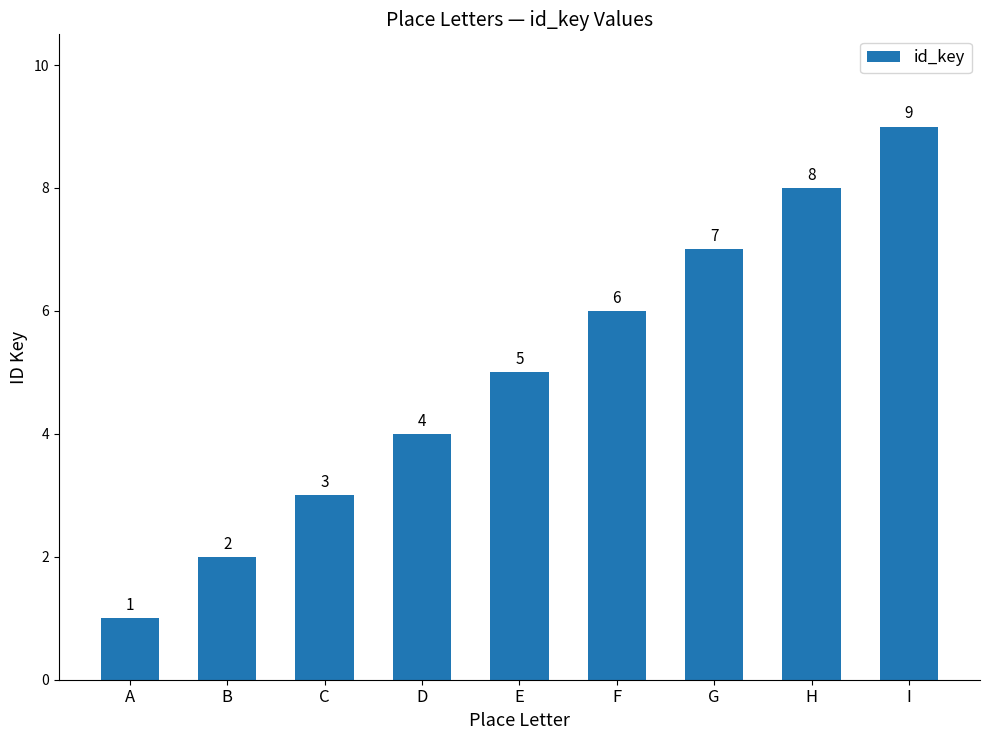

Does the chart contain stacked bars?

No